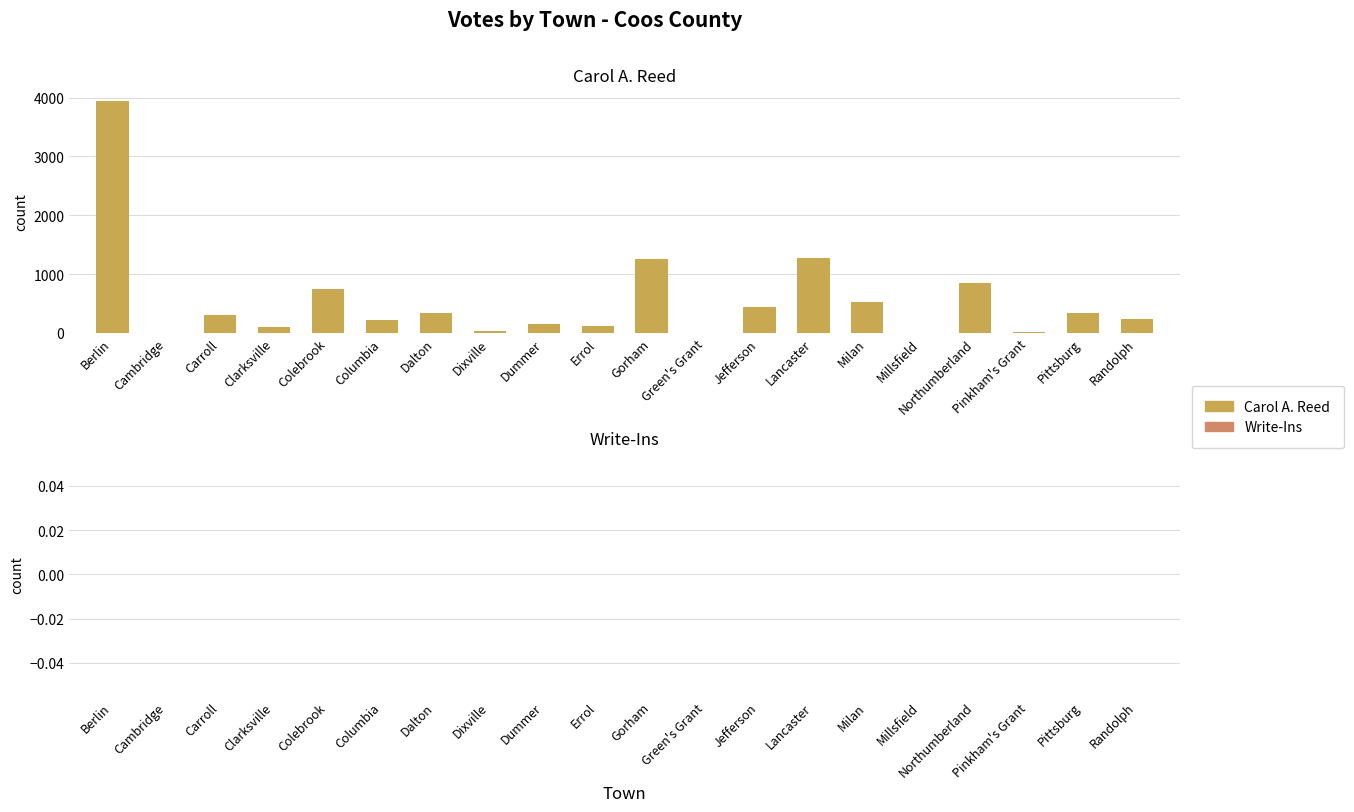

What value does the data have at Randolph?

234